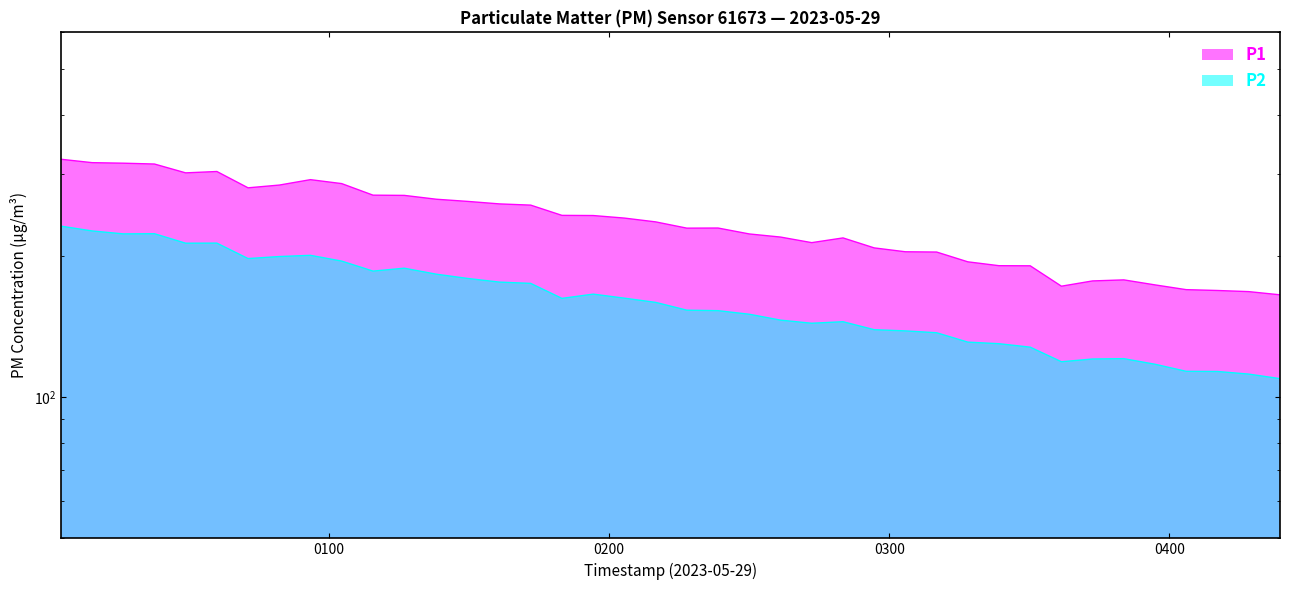

What is the value of the P2 point at the 26th from the left?

144.9